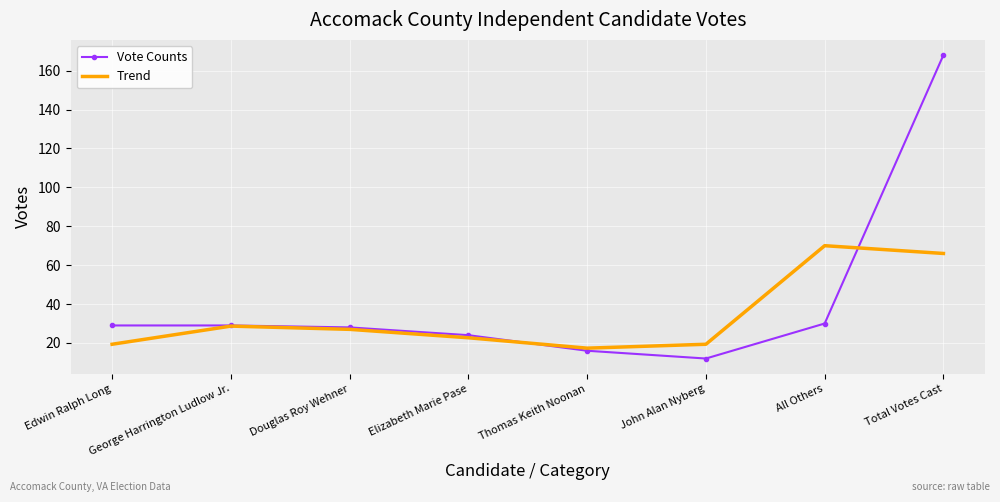

At which category does the chart reach its minimum across all series?

John Alan Nyberg